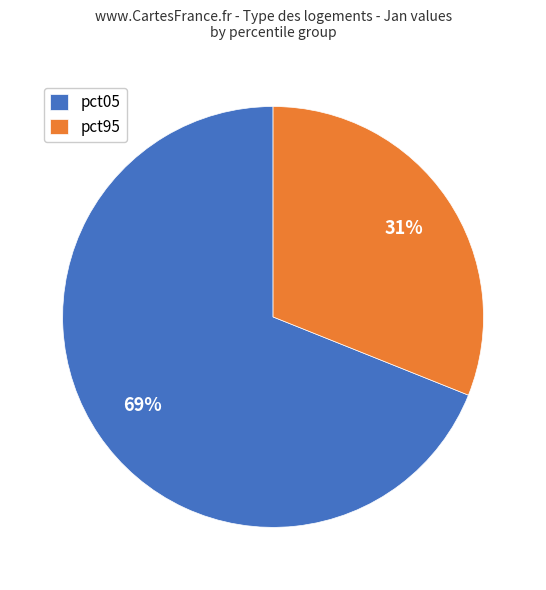

Count the number of slices in the pie.

2